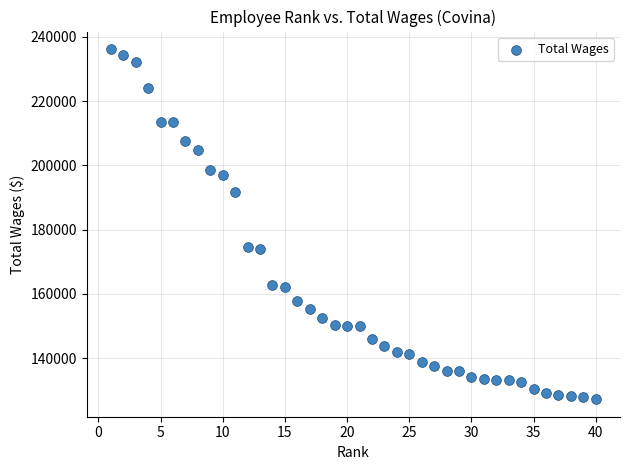

What is the range of X values (max minus min)?

39